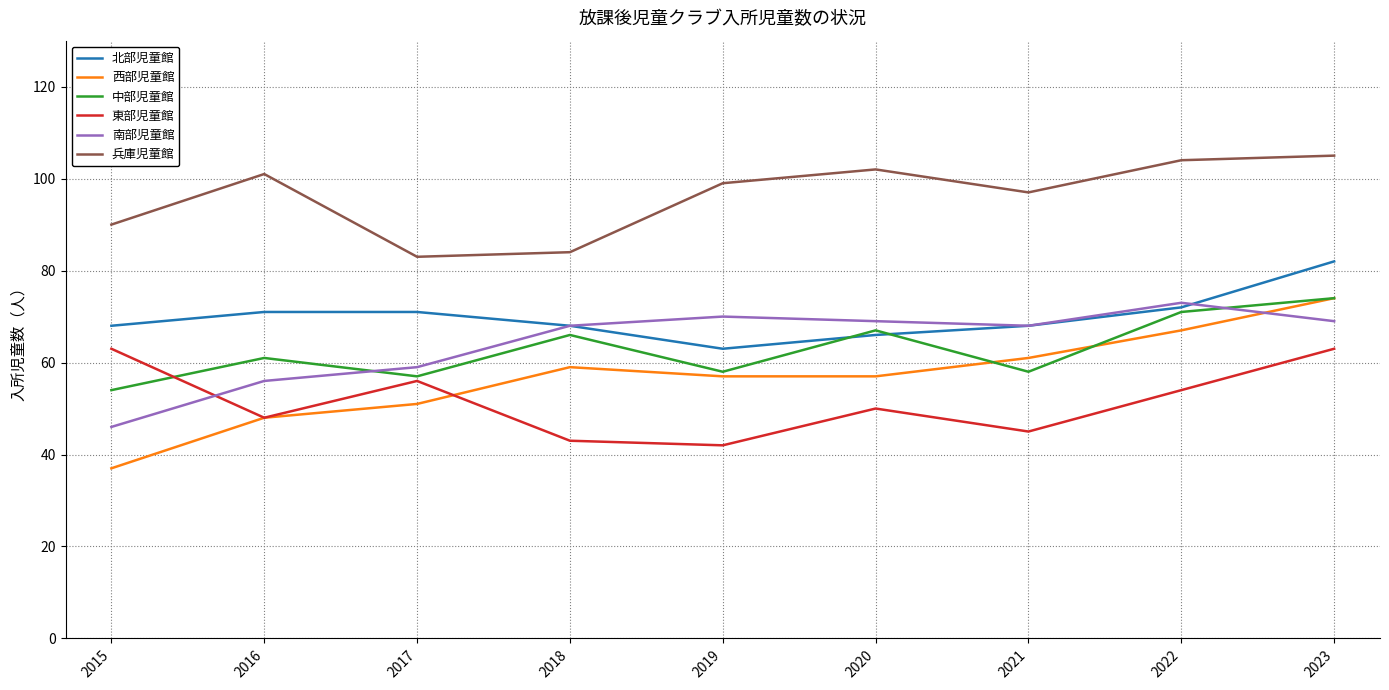

Does the chart have visible grid lines?

Yes